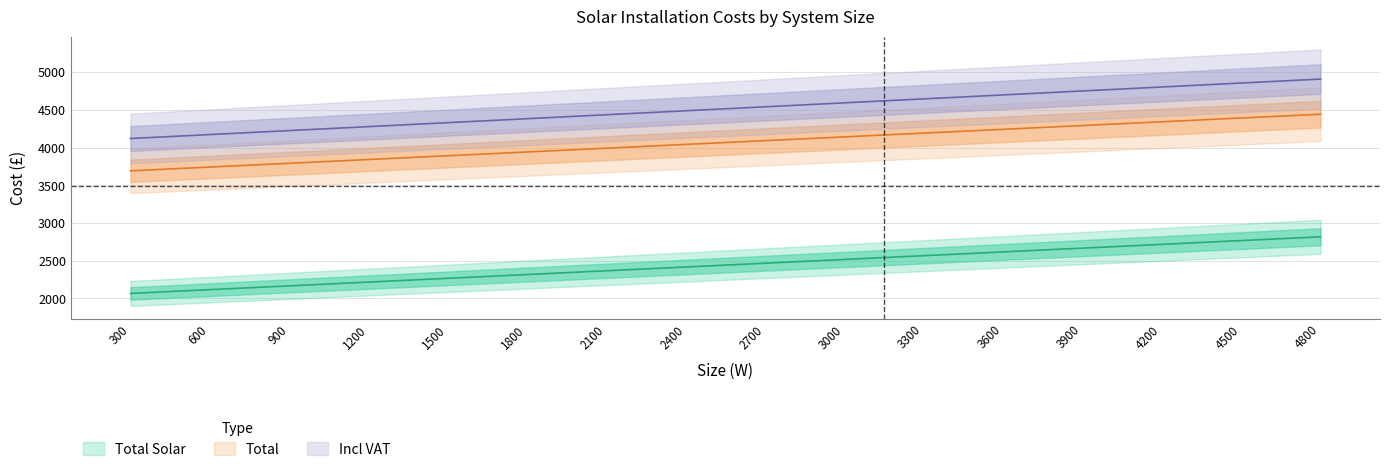

Reading left to right, list all the values displayed in this chart.

Total Solar: 2067.0	2117.0	2167.0	2217.0	2267.0	2317.0	2367.0	2417.0	2467.0	2517.0	2567.0	2617.0	2667.0	2717.0	2767.0	2817.0
Total: 3691.0	3741.0	3791.0	3841.0	3891.0	3941.0	3991.0	4041.0	4091.0	4141.0	4191.0	4241.0	4291.0	4341.0	4391.0	4441.0
Incl VAT: 4119.1	4171.6	4224.1	4276.6	4329.1	4381.6	4434.1	4486.6	4539.1	4591.6	4644.1	4696.6	4749.1	4801.6	4854.1	4906.6